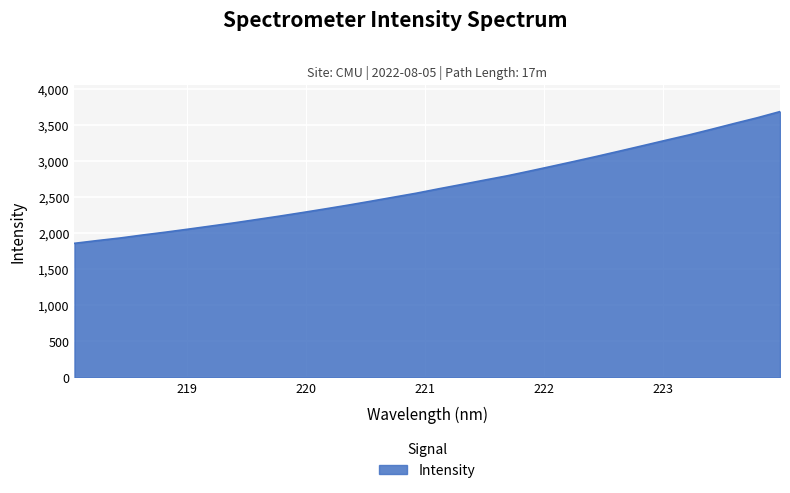

What is the maximum value shown in the chart?

3690.2